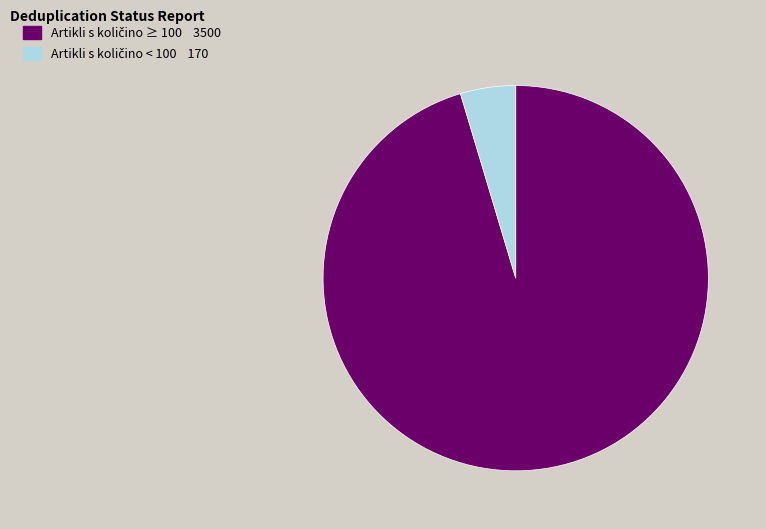

Does any single category account for the majority?

Yes